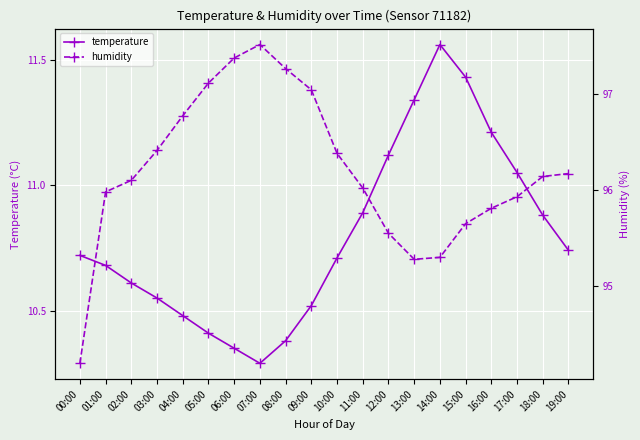

How many interior local peaks does the temperature series have?

1